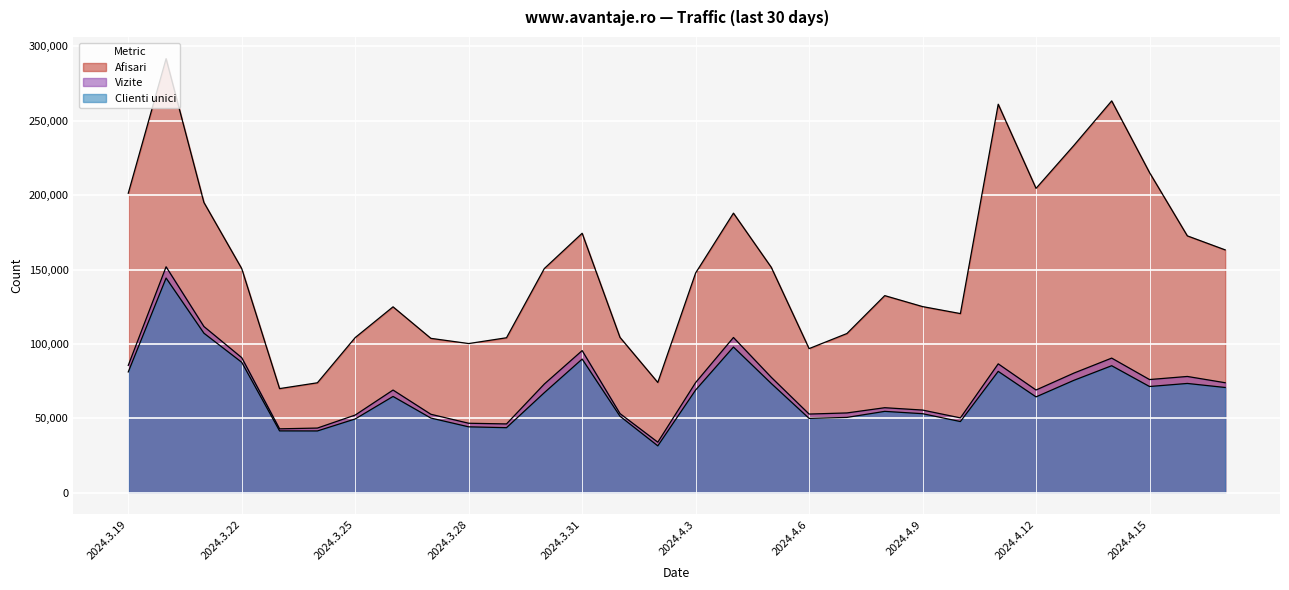

What is the maximum value shown in the chart?

291787